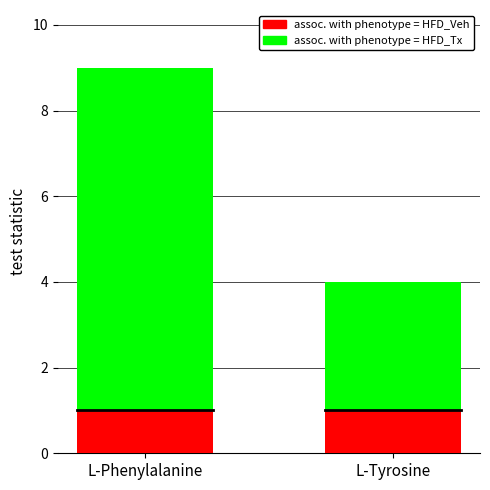

Between L-Phenylalanine and L-Tyrosine, which series saw the biggest shift?

assoc. with phenotype = HFD_Tx